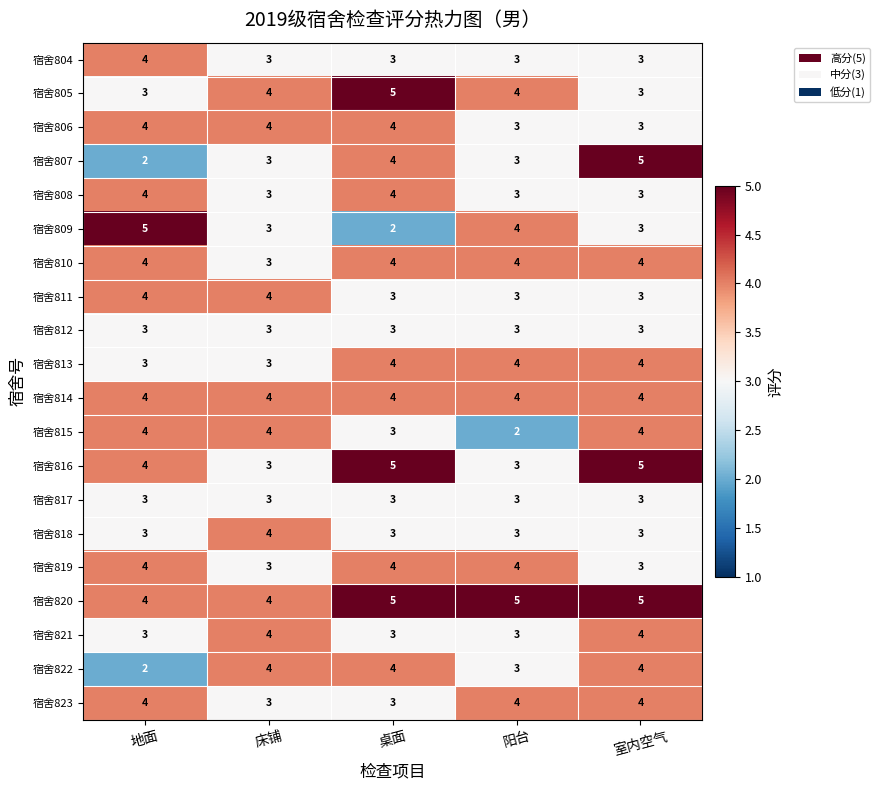

What is the sum of all 宿舍818 values?

16